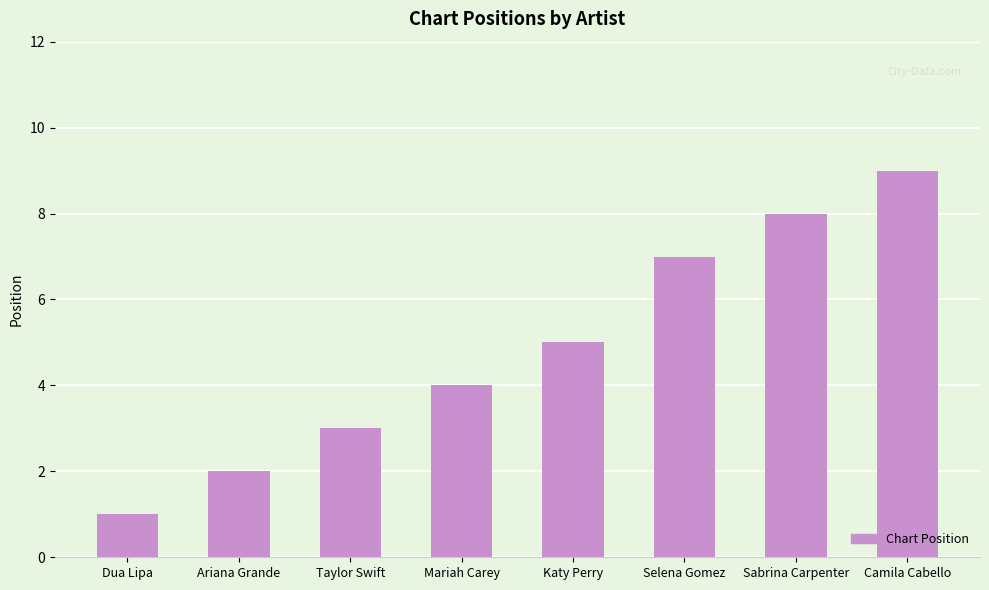

How many series are shown in this chart?

1